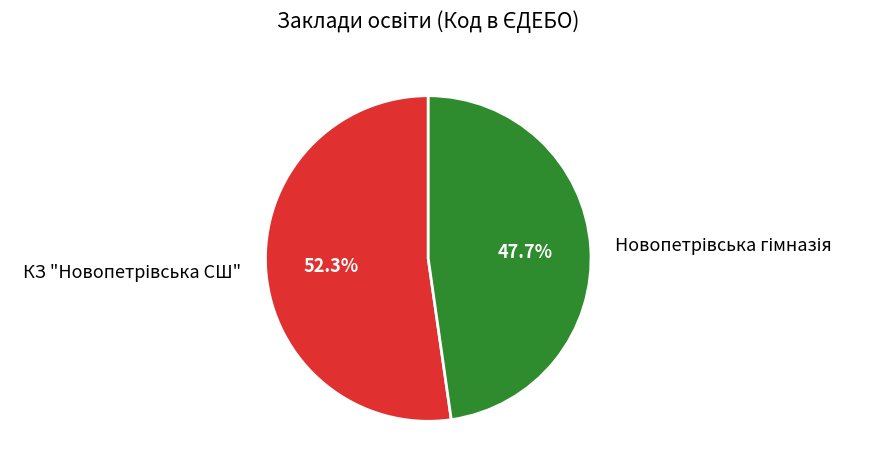

To the nearest percent, what is the difference between the largest and smallest slice percentages?

5%